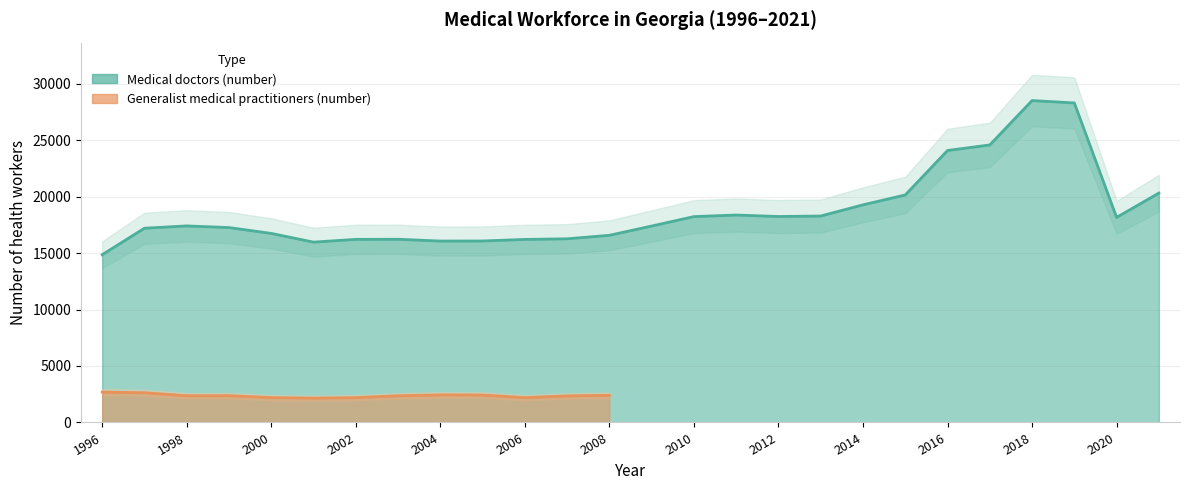

What is the change in value from 1999 to 2016?

+6826